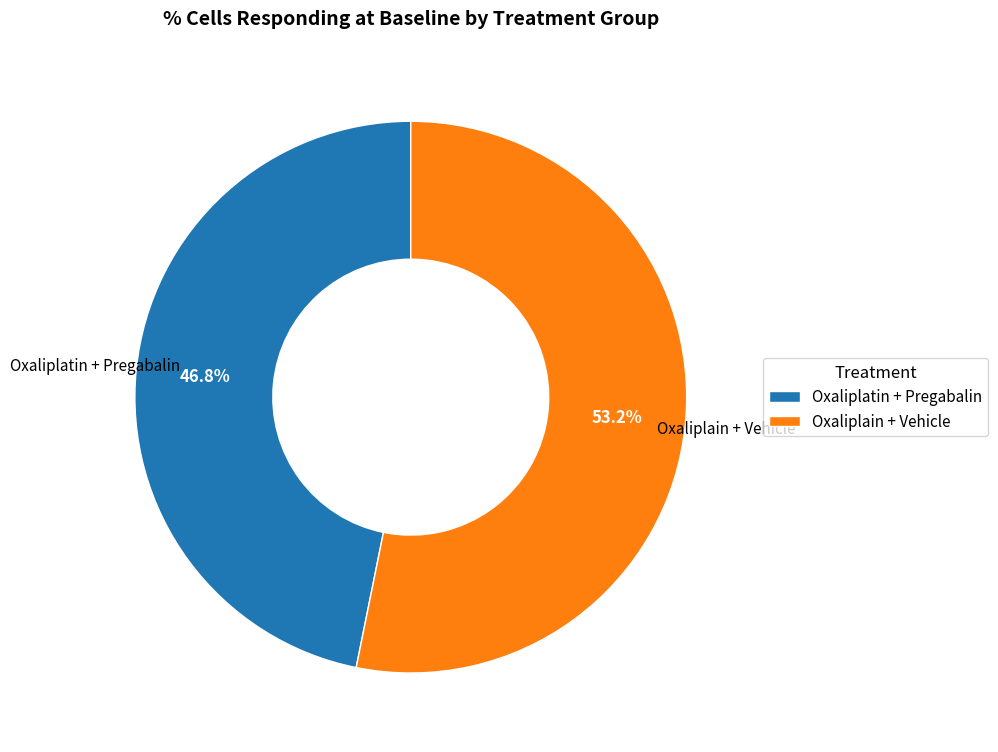

Which slice is the largest?

Oxaliplain + Vehicle